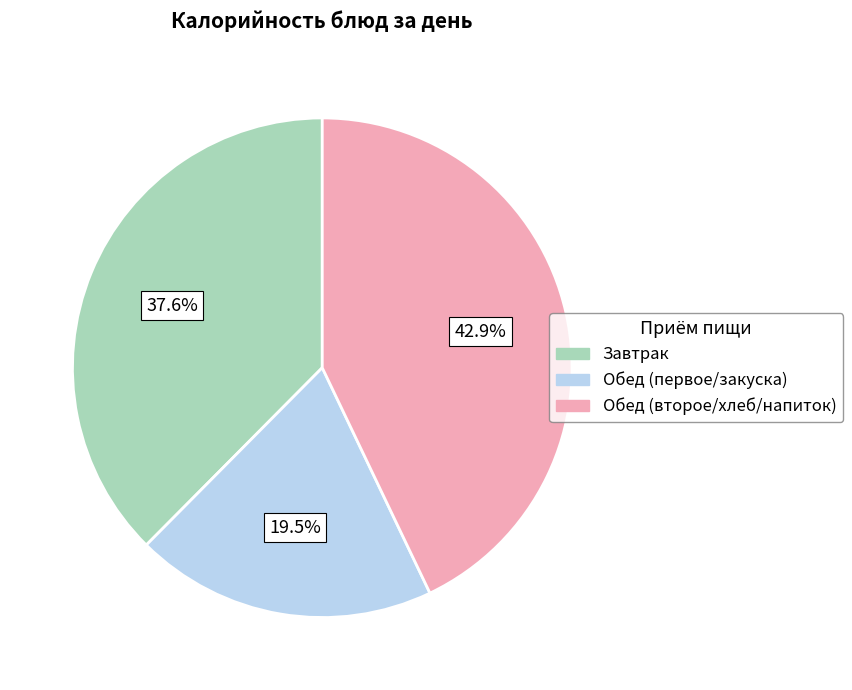

How many slices are in this pie chart?

3